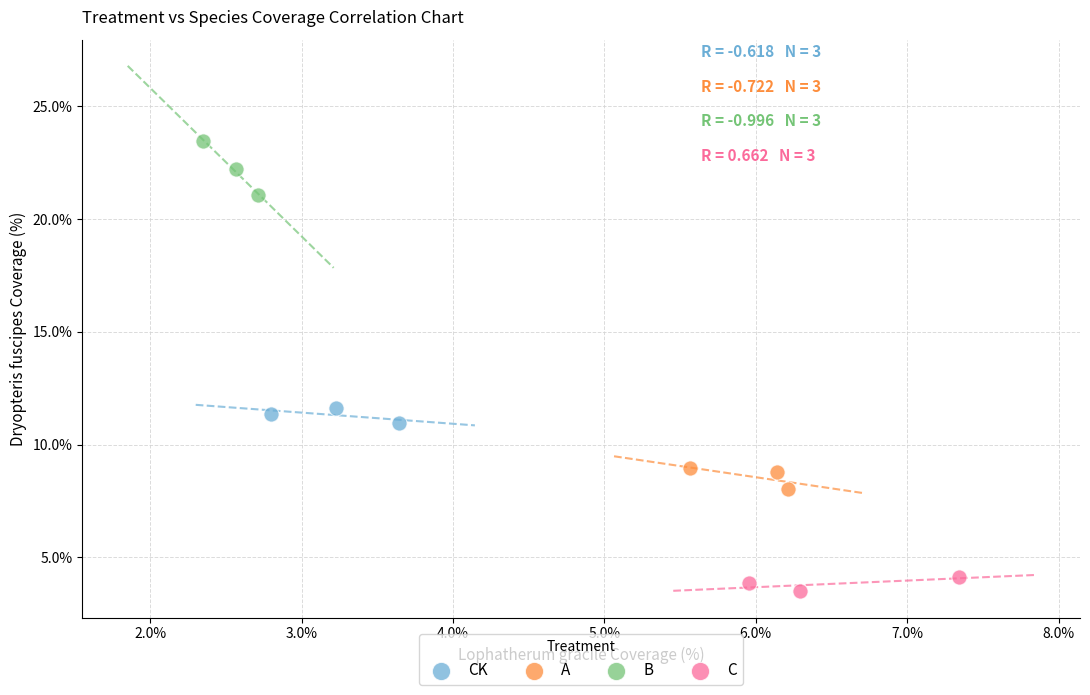

Which series contains the lowest Y value?

C